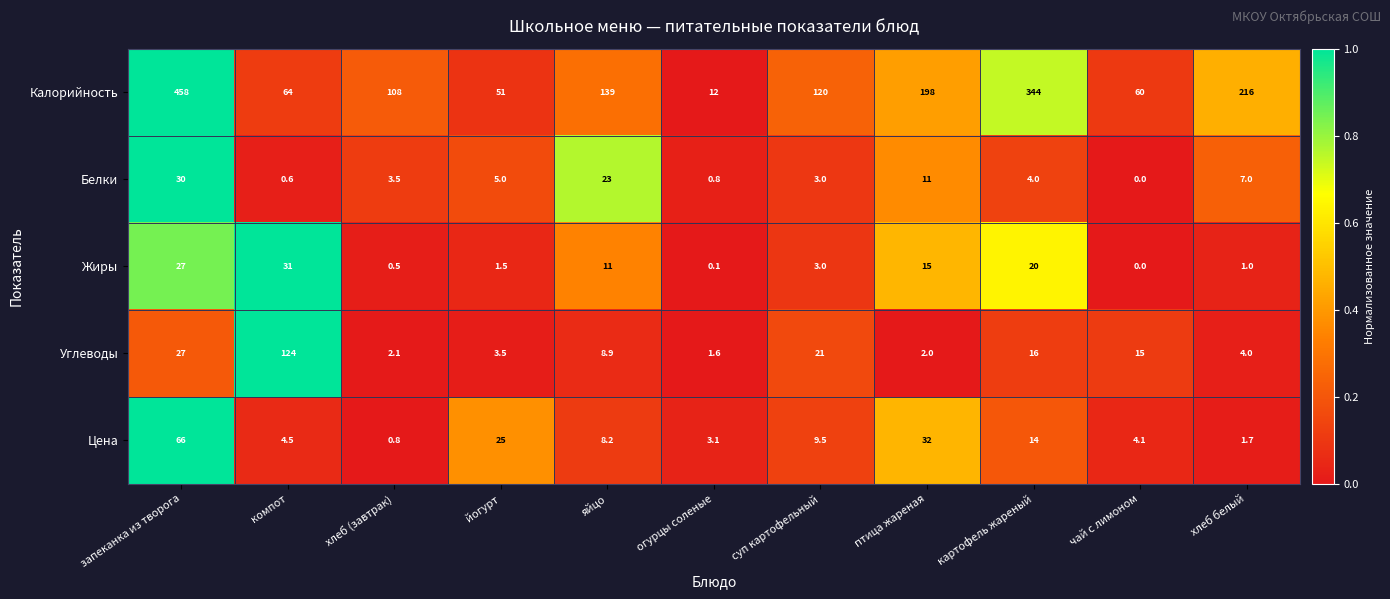

The value of Белки at картофель жареный is 4.0. True or false?

True